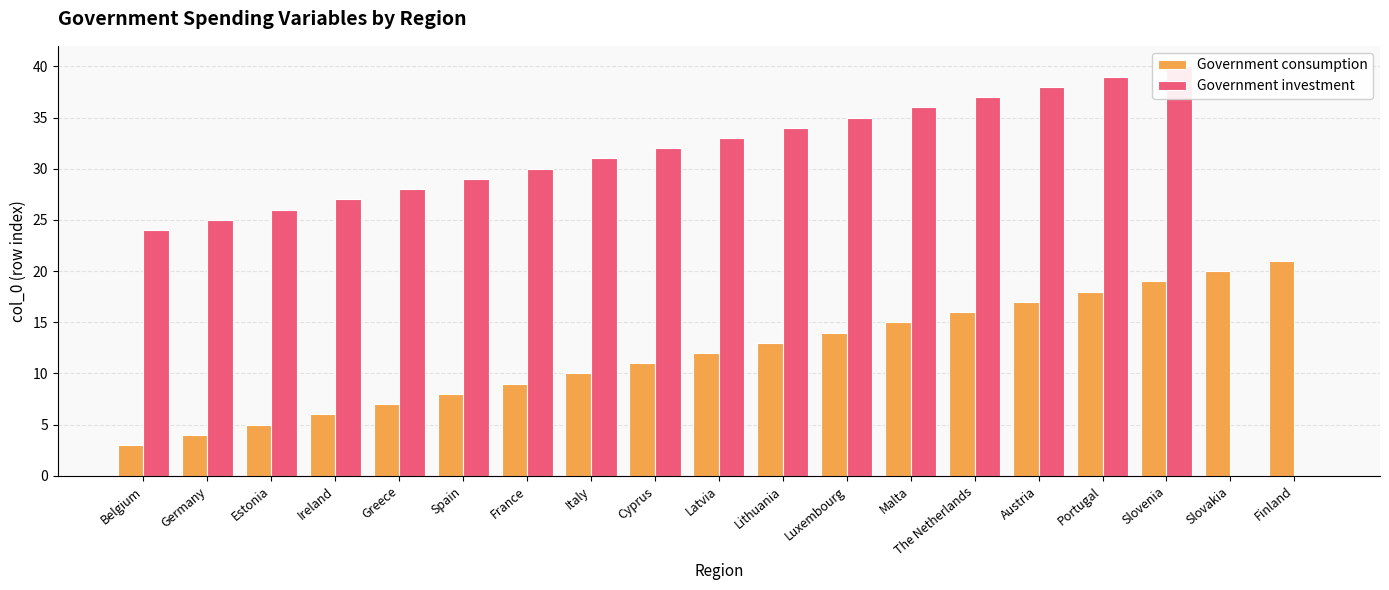

What is the difference between the Government investment values at Germany and Lithuania?

9